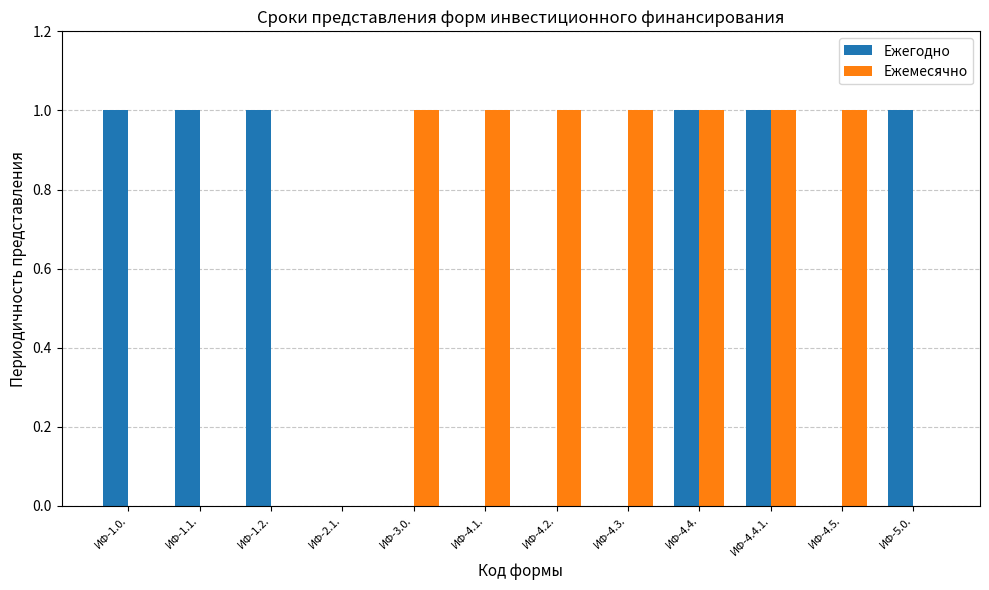

Does the chart contain stacked bars?

No